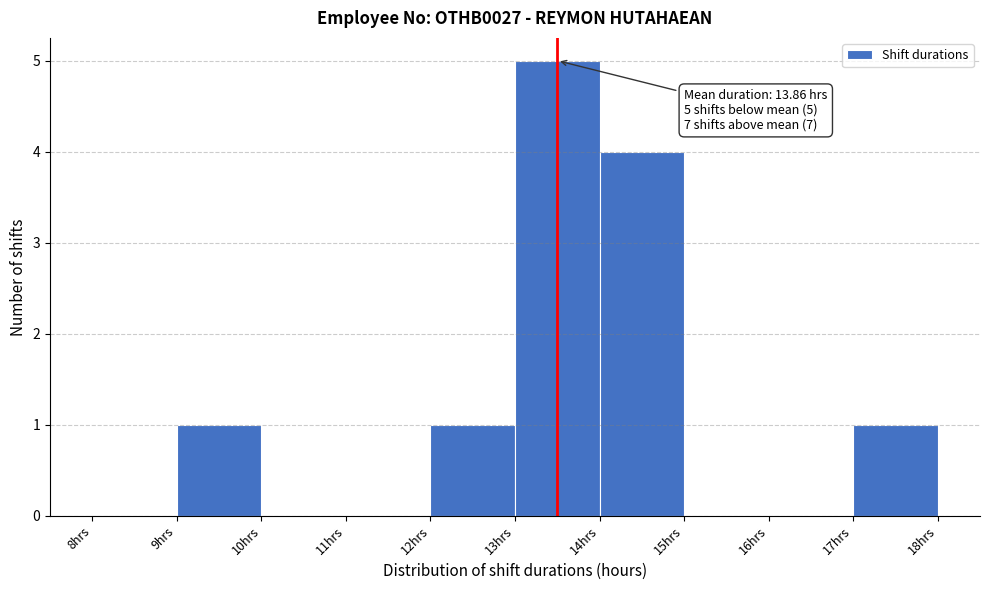

Over which range of the x-axis is the bar tallest?

13 to 14